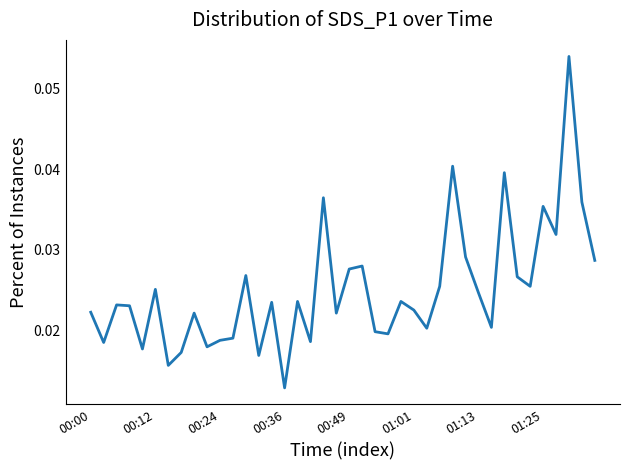

How many lines are shown in the chart?

1